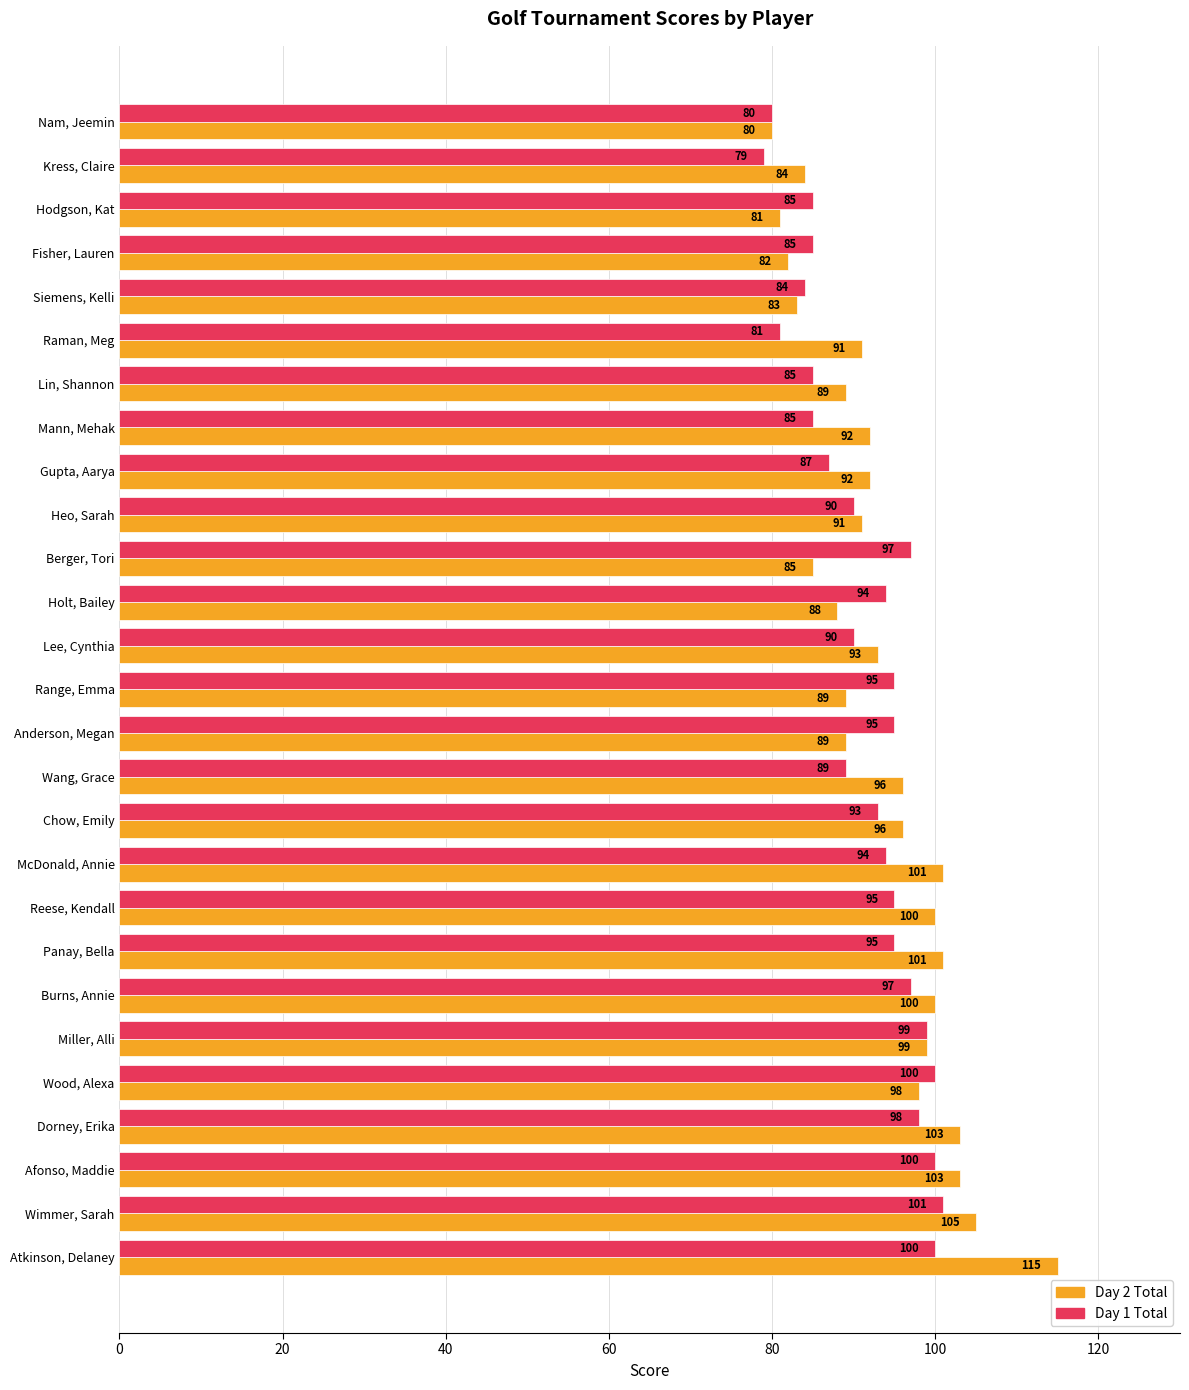

What is the difference between the second highest and minimum values in the Day 2 Total series?

25